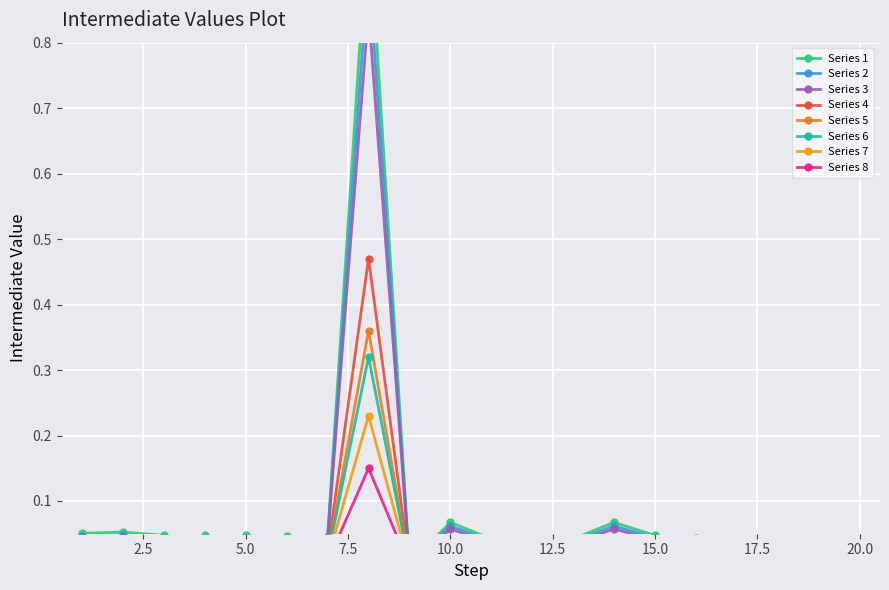

List the labels in order of value, smallest first.

9, 20, 19, 18, 13, 11, 12, 17, 16, 6, 7, 15, 5, 4, 3, 1, 2, 14, 10, 8